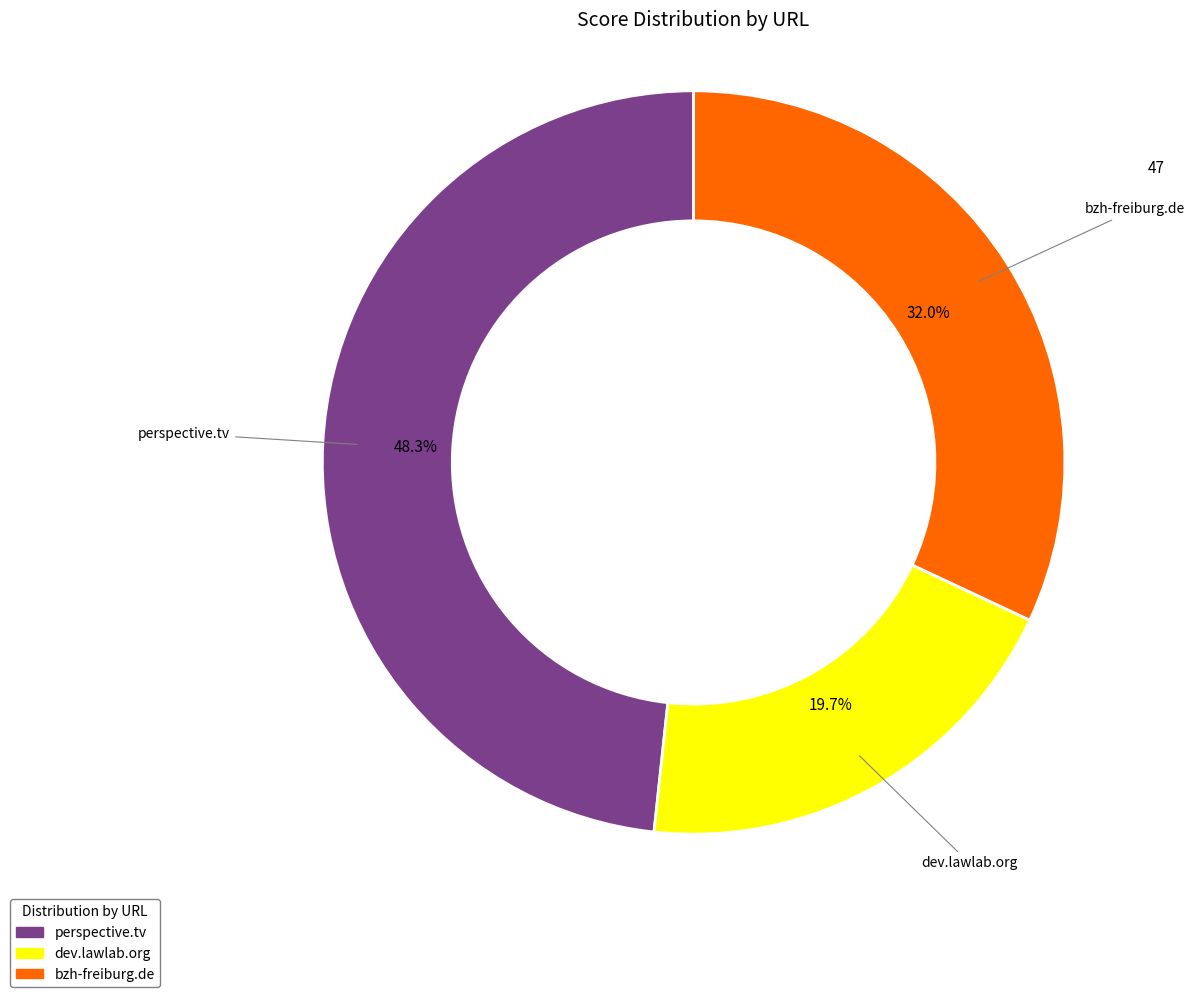

Rank the categories by value from highest to lowest.

perspective.tv, bzh-freiburg.de, dev.lawlab.org